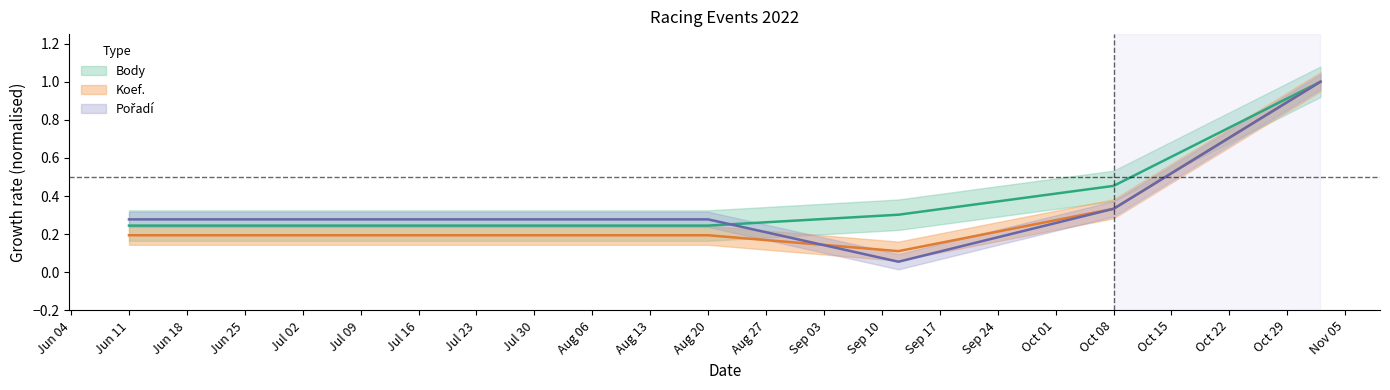

What is the lowest value of the Pořadí series?

0.1